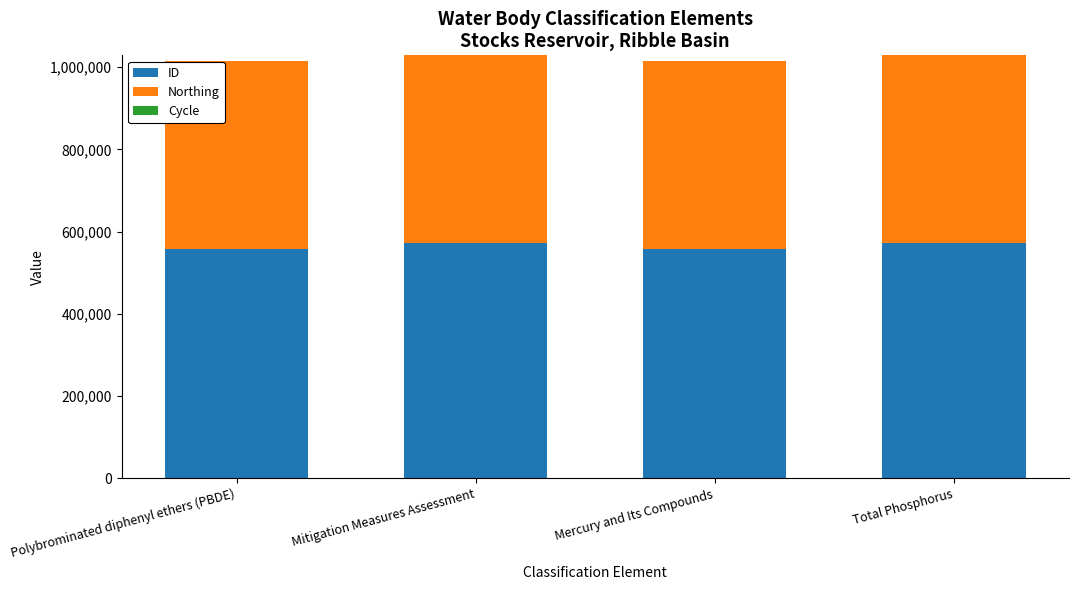

Are the bars grouped side by side (vs. stacked)?

No